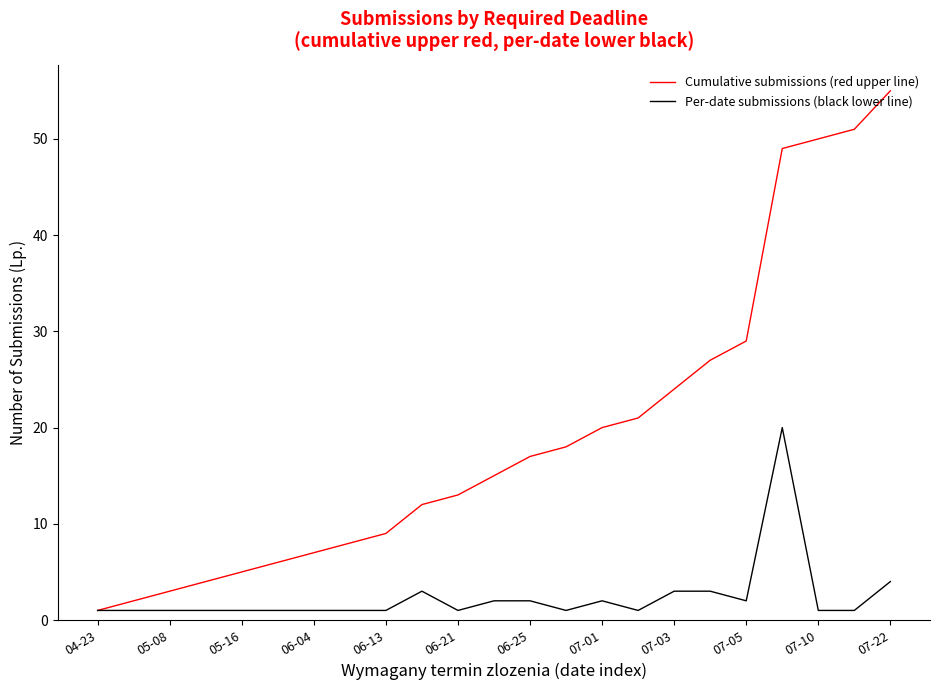

What is the highest value of the Per-date submissions (black lower line) series?

20